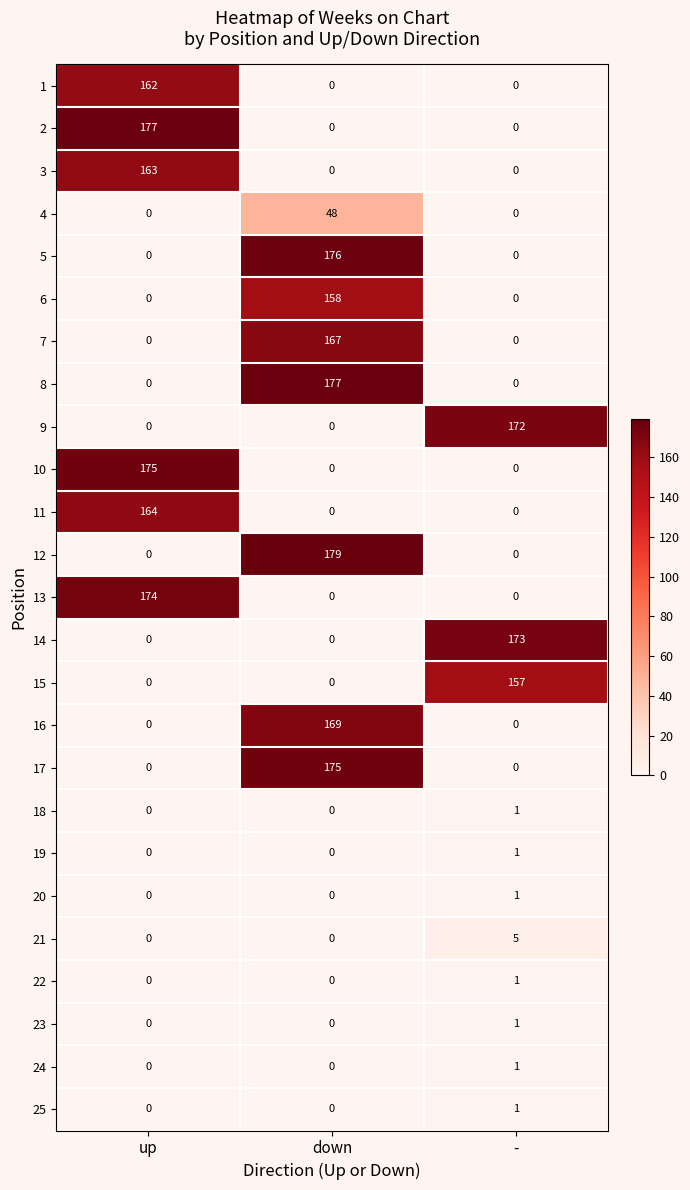

At which category does the chart reach its peak across all series?

down